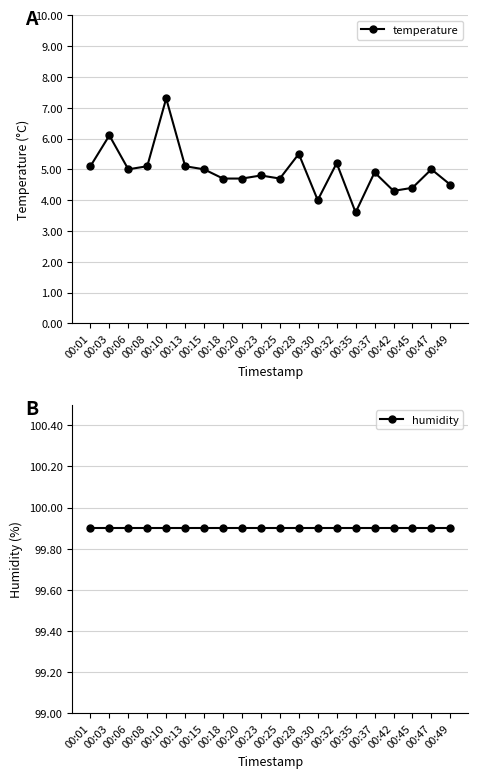

At 00:18, list the series in order from smallest to largest.

temperature, humidity